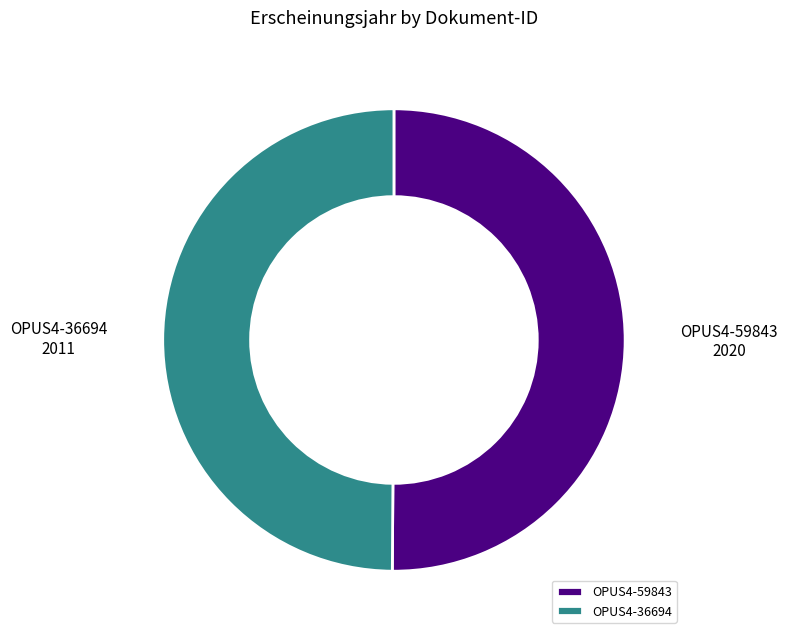

Do OPUS4-59843 and OPUS4-36694 together represent more than half of the pie?

Yes